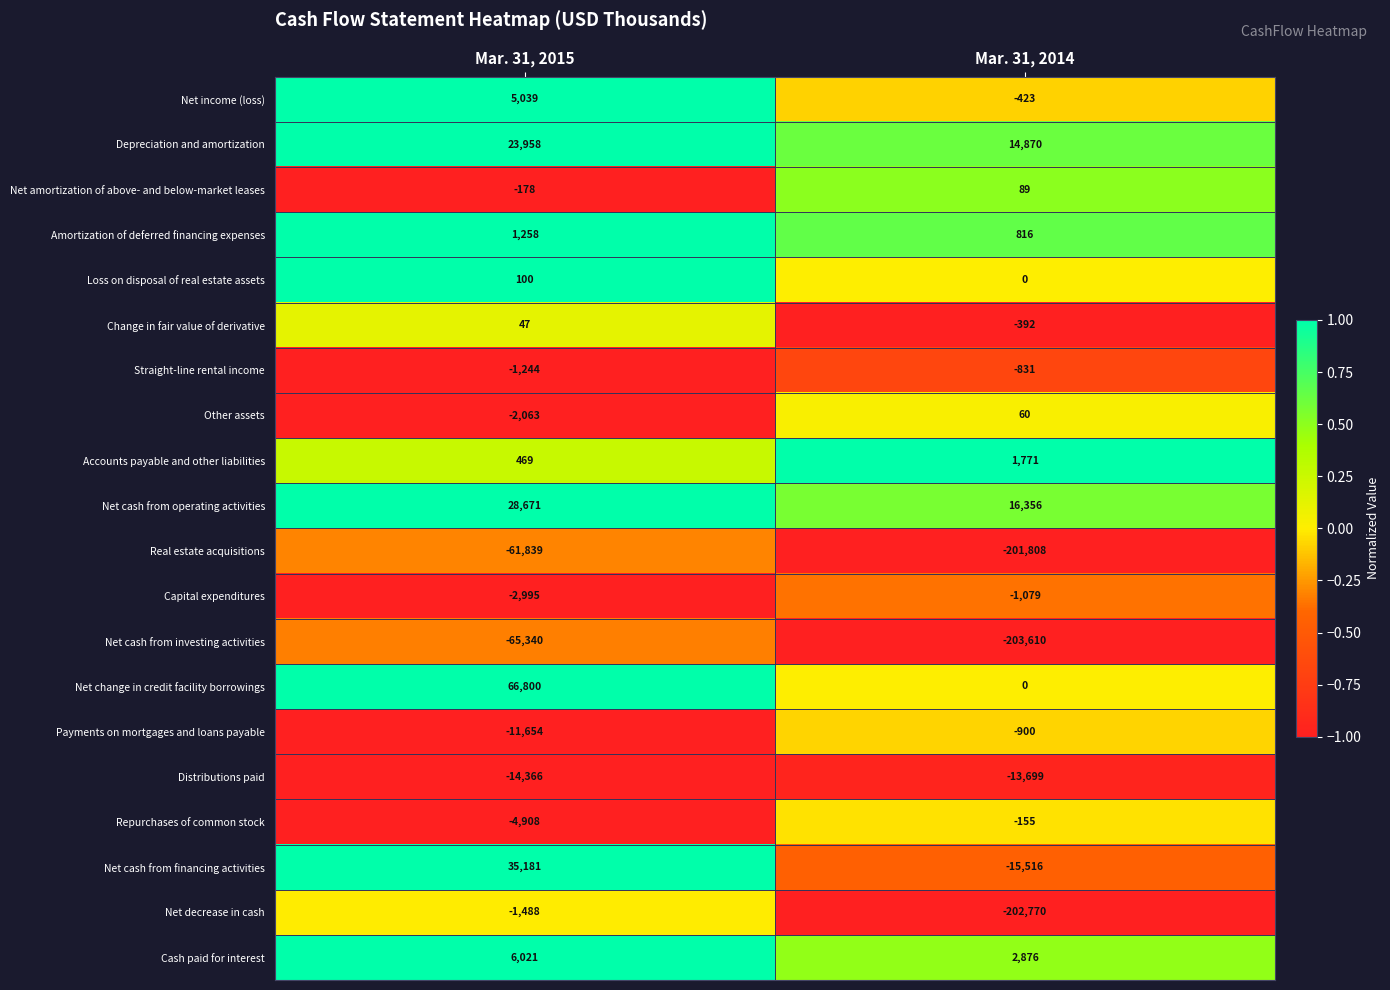

Which series has the largest total across all categories?

Net change in credit facility borrowings